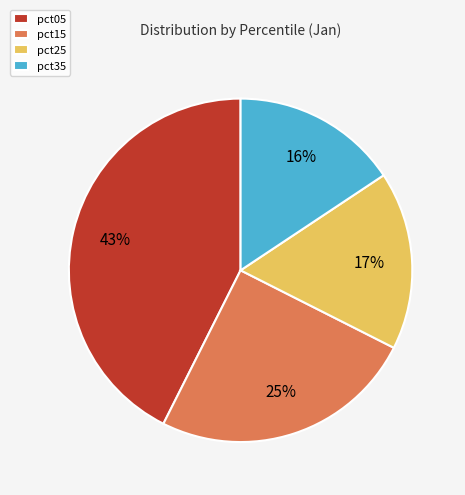

Is the sum of pct15 and pct05 greater than half?

Yes